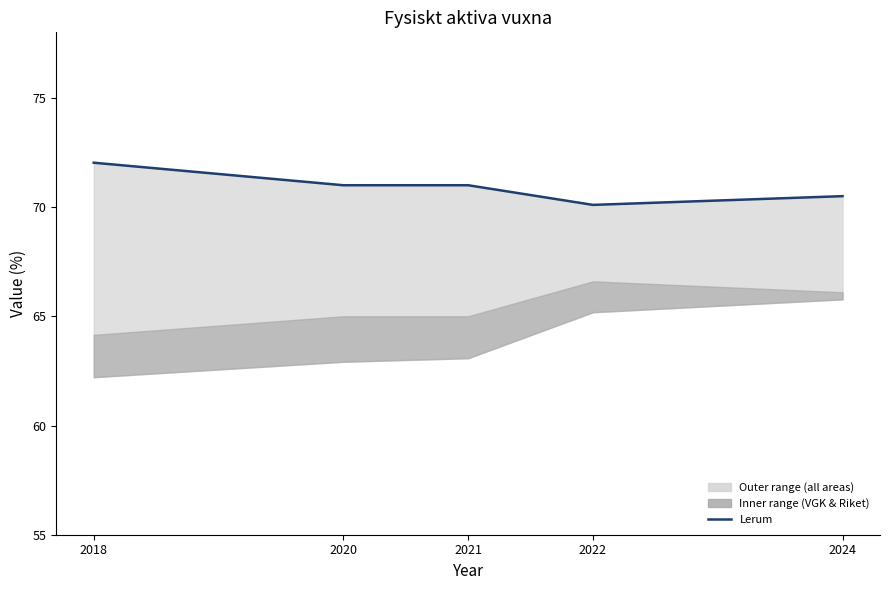

Reading left to right, transcribe all the data shown in this chart.

2018=72.0	2020=71.0	2021=71.0	2022=70.1	2024=70.5